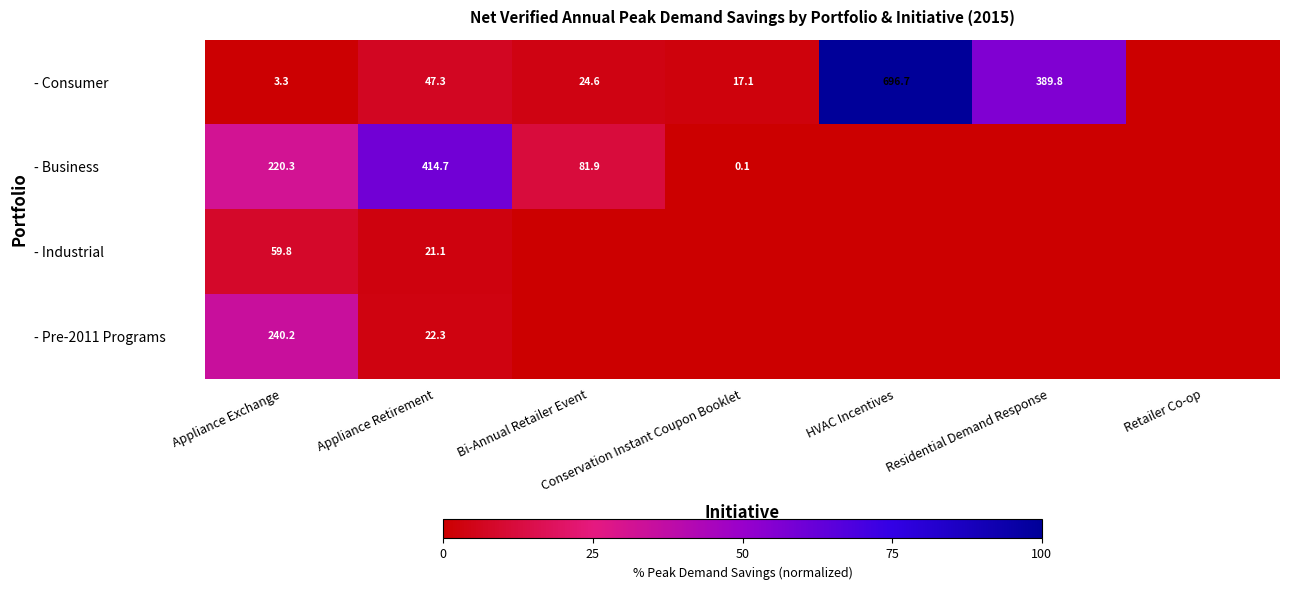

The - Consumer series shows 5.5 at Appliance Exchange. True or false?

False